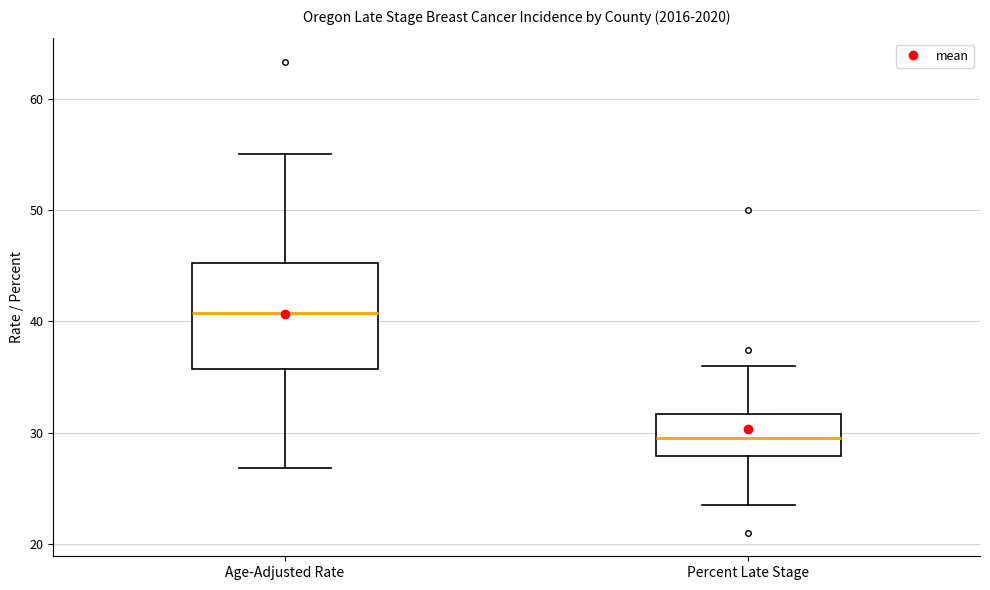

Which box has the highest median line?

Age-Adjusted Rate